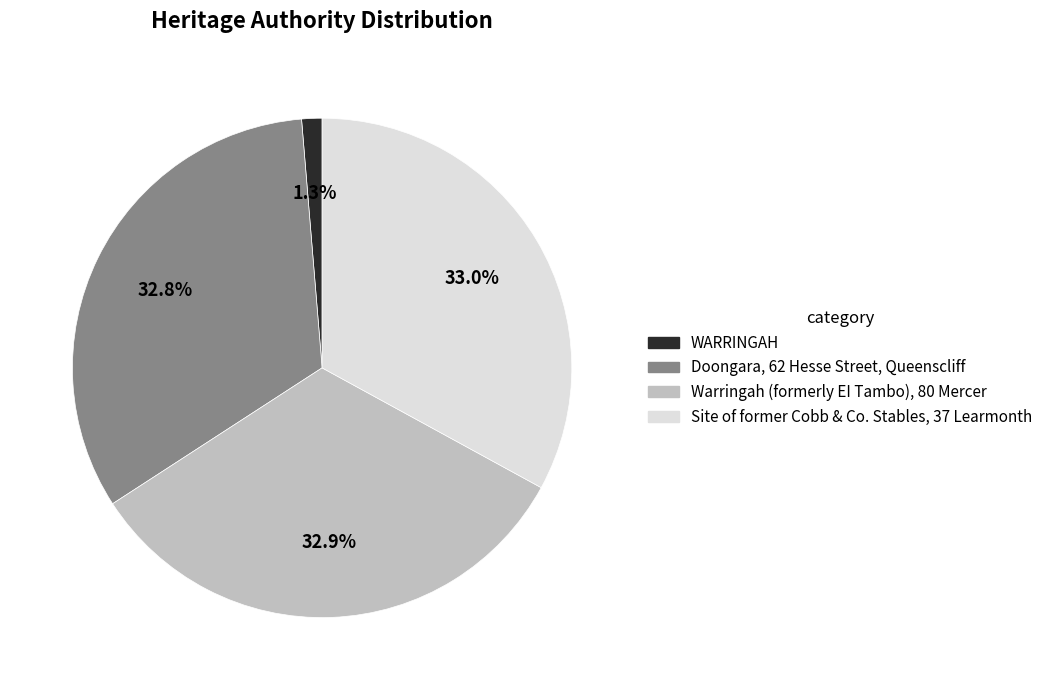

Approximately how many times larger is the value at Warringah (formerly EI Tambo), 80 Mercer compared to Site of former Cobb & Co. Stables, 37 Learmonth?

1.0